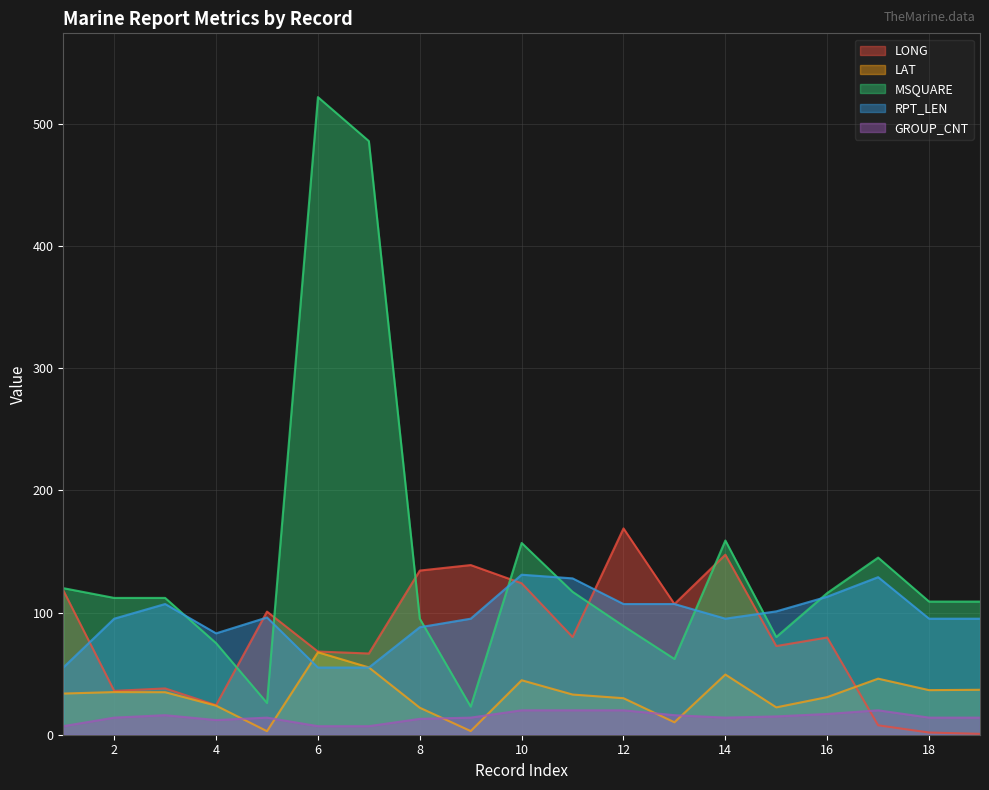

What is the sum of the LAT values at 5 and 13?

13.1